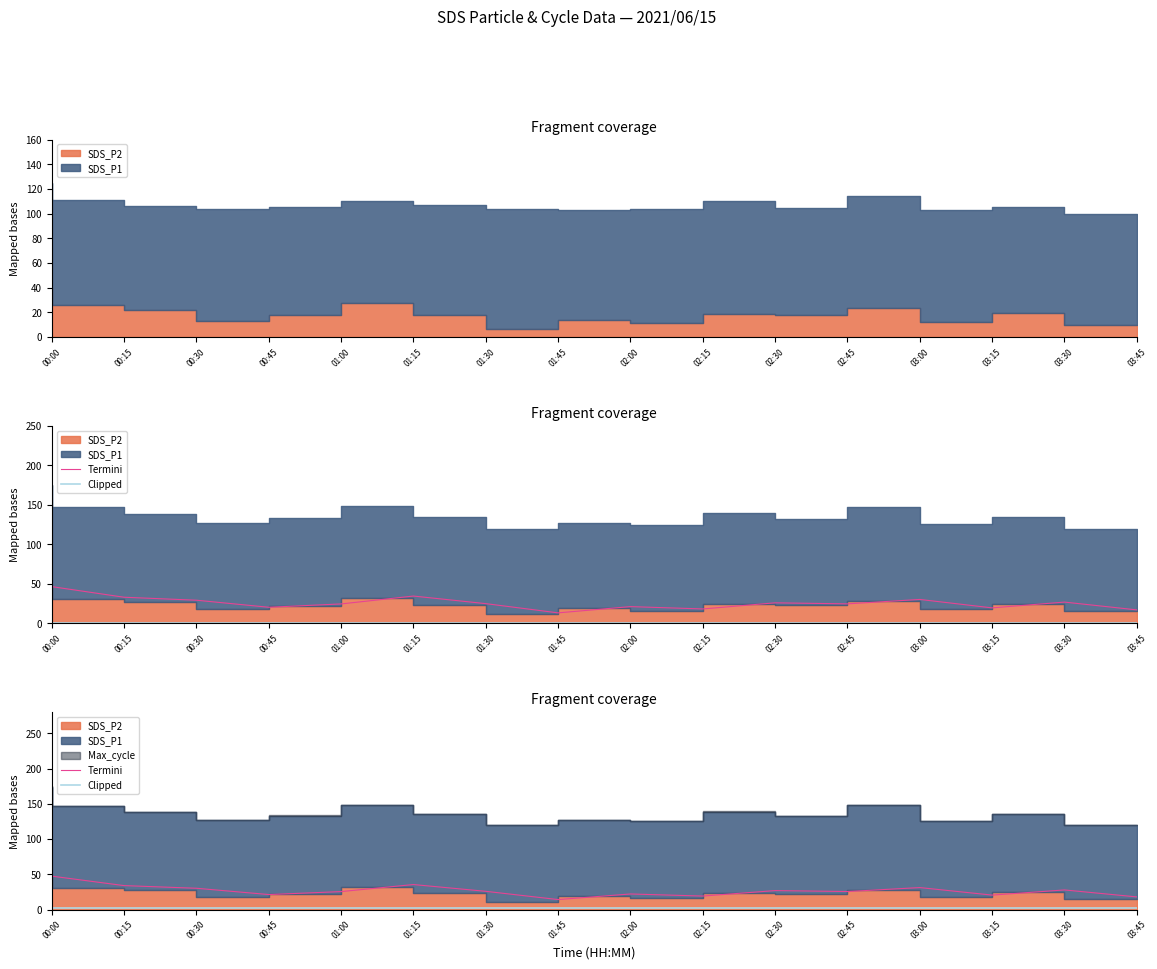

At which category is the sum across all series the highest?

00:00